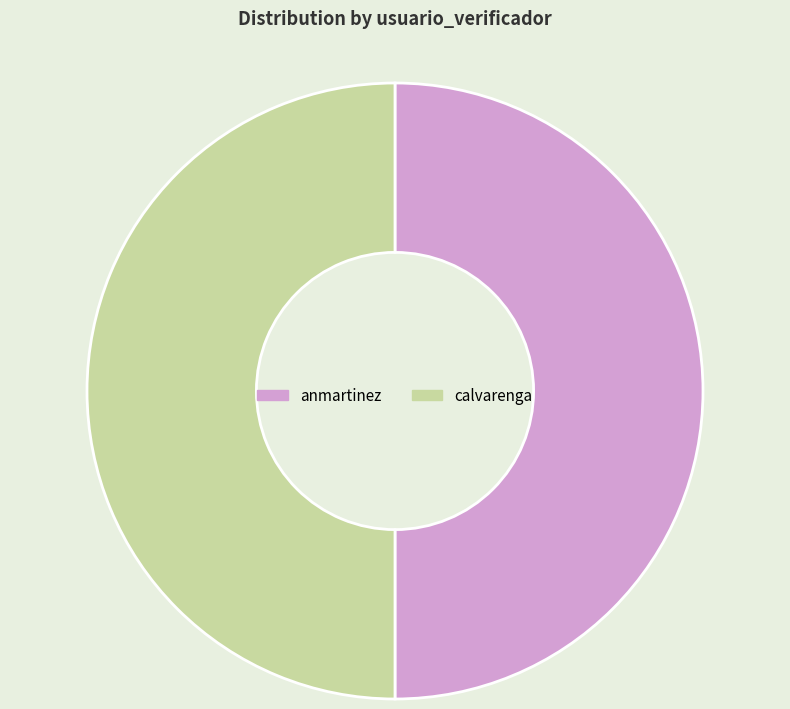

Is the sum of anmartinez and calvarenga greater than half?

Yes